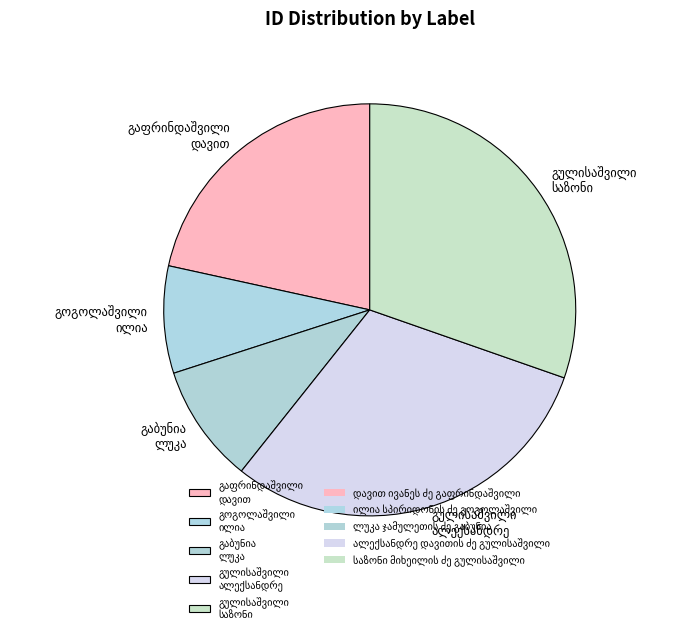

Does any single category account for the majority?

No